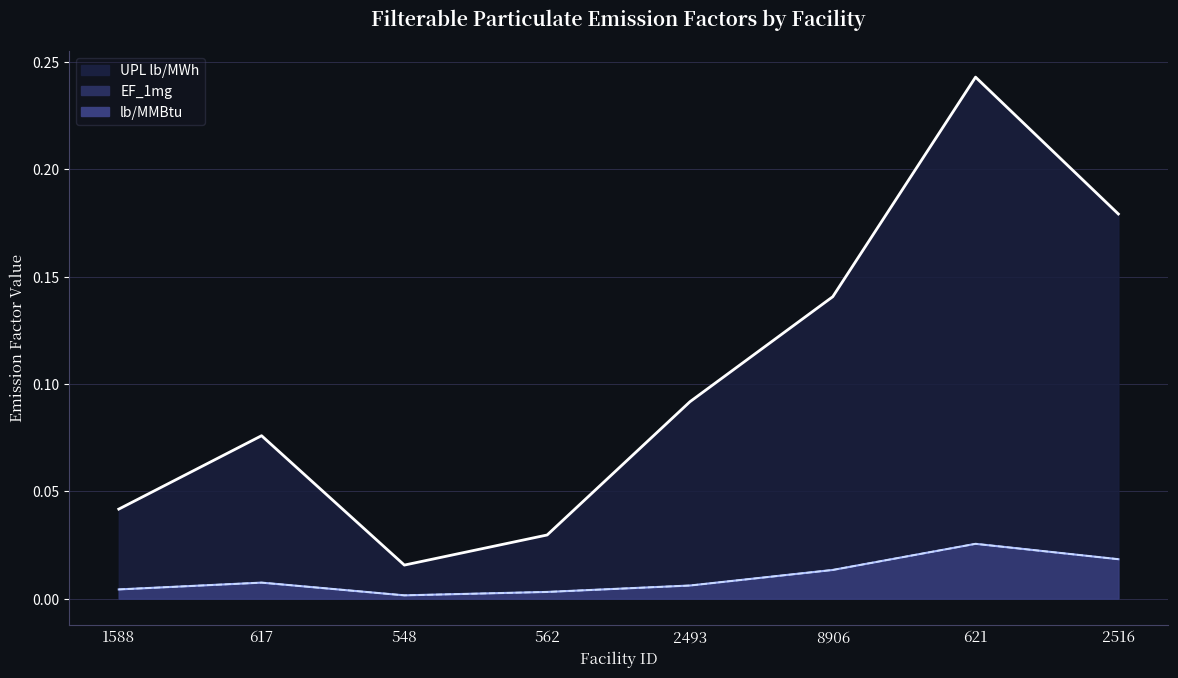

Reading left to right, extract all data points from this chart.

EF_1mg: 1588=0.0	617=0.0	548=0.0	562=0.0	2493=0.0	8906=0.0	621=0.0	2516=0.0
UPL lb/MWh: 1588=0.0	617=0.1	548=0.0	562=0.0	2493=0.1	8906=0.1	621=0.2	2516=0.2
lb/MMBtu: 1588=0.0	617=0.0	548=0.0	562=0.0	2493=0.0	8906=0.0	621=0.0	2516=0.0